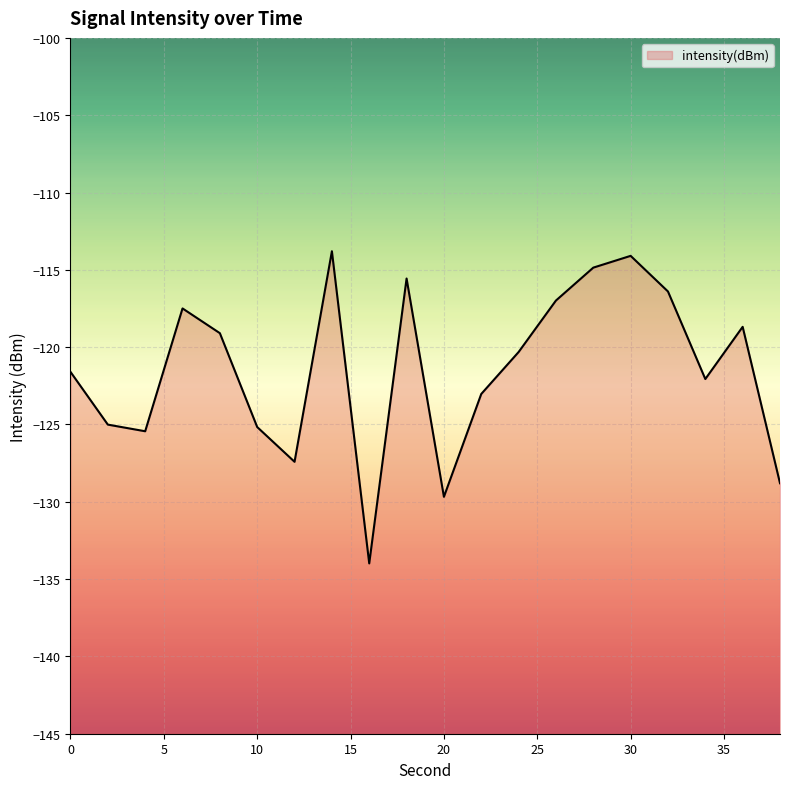

Between 36 and 26, which is larger?

26